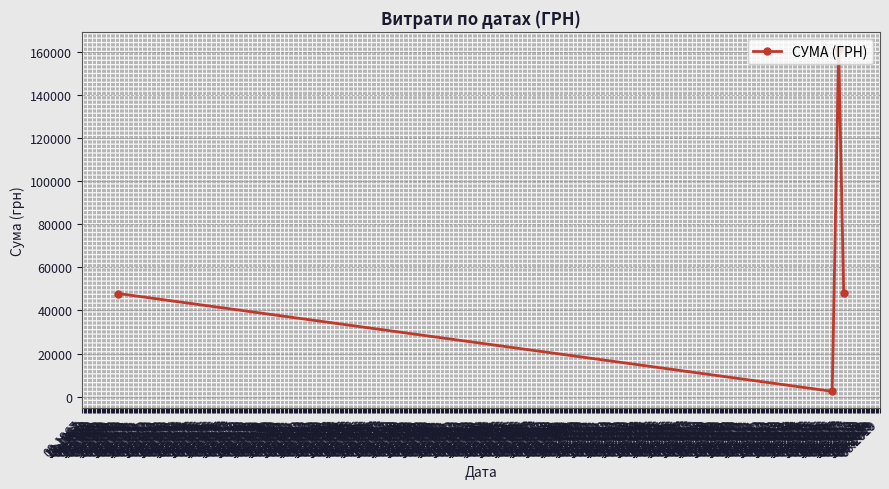

How many series are shown in this chart?

1